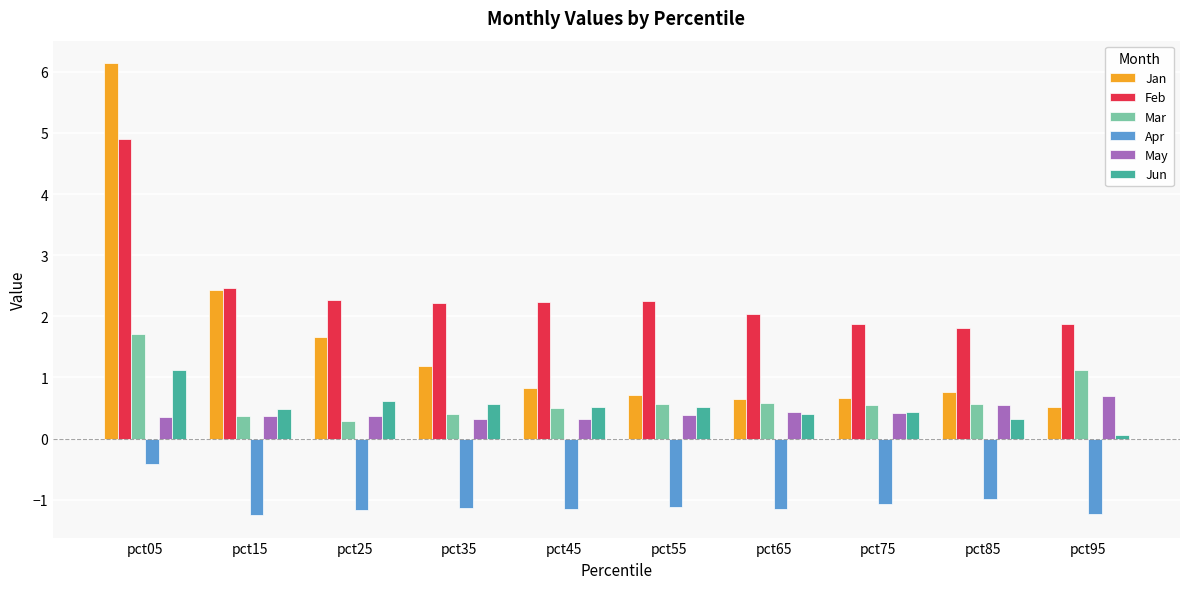

How many categories are shown in the chart?

10